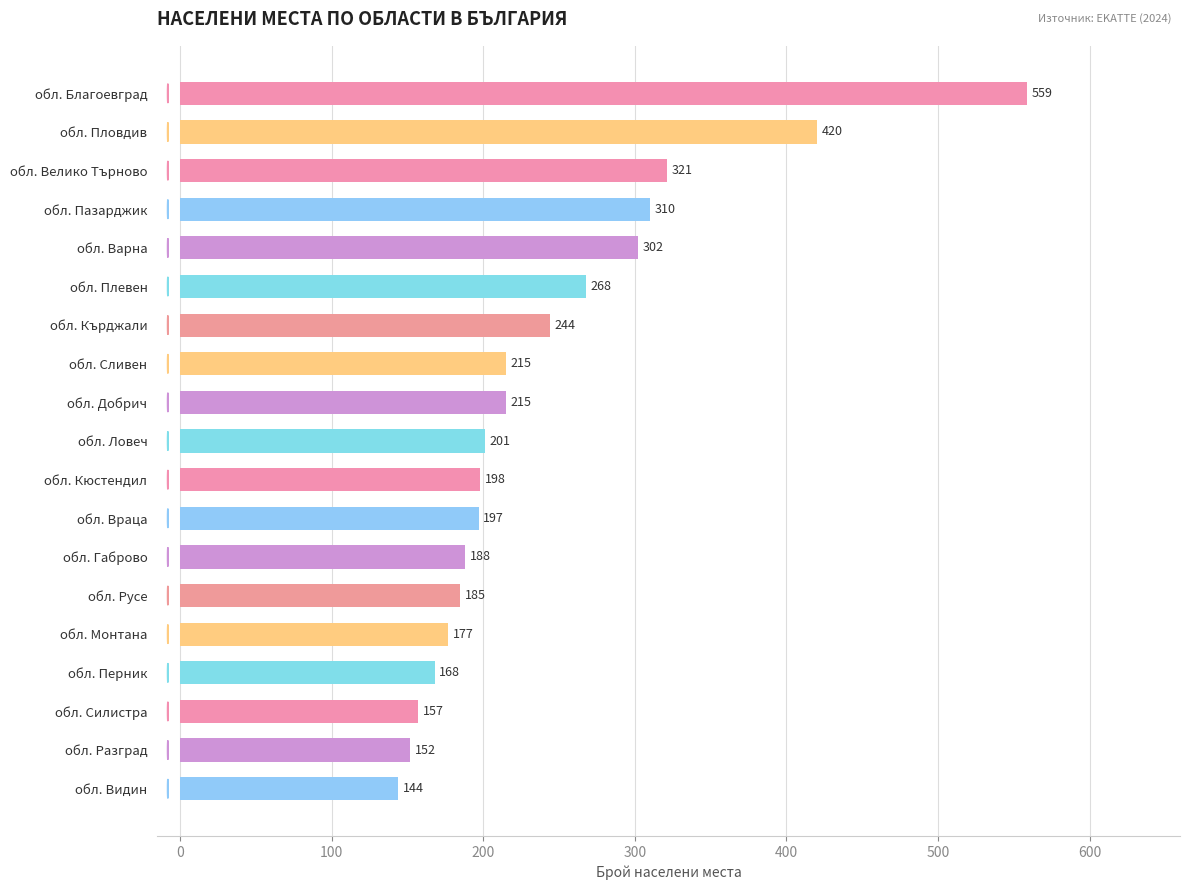

Count the number of categories in the chart.

19